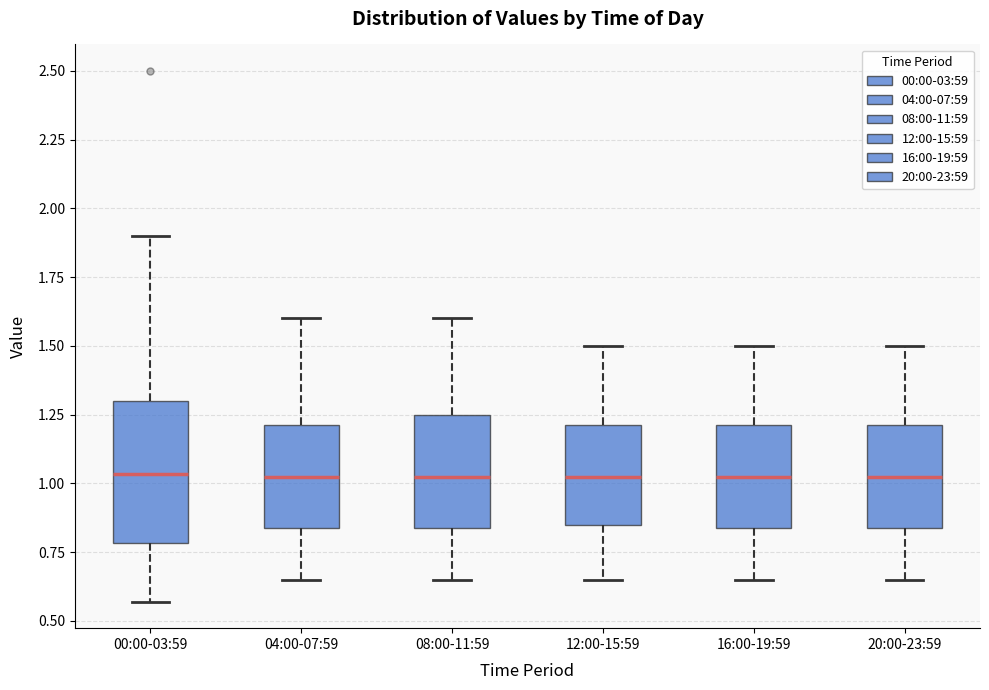

Reading left to right, read every box against the y-axis: the position of its median line, the range the box covers, and the ends of its whiskers. The values are not printed on the chart, so give them approximately, as read against the axis.

00:00-03:59: median 1.05, box 0.80 to 1.30, whiskers 0.55 to 1.90
04:00-07:59: median 1.05, box 0.85 to 1.20, whiskers 0.65 to 1.60
08:00-11:59: median 1.05, box 0.85 to 1.25, whiskers 0.65 to 1.60
12:00-15:59: median 1.05, box 0.85 to 1.20, whiskers 0.65 to 1.50
16:00-19:59: median 1.05, box 0.85 to 1.20, whiskers 0.65 to 1.50
20:00-23:59: median 1.05, box 0.85 to 1.20, whiskers 0.65 to 1.50